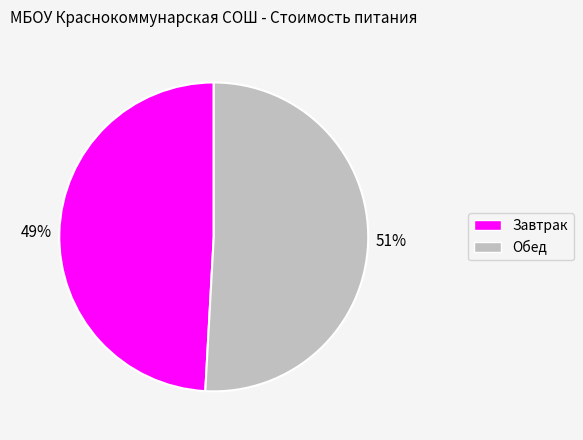

The Обед slice represents 51% of the pie. True or false?

True